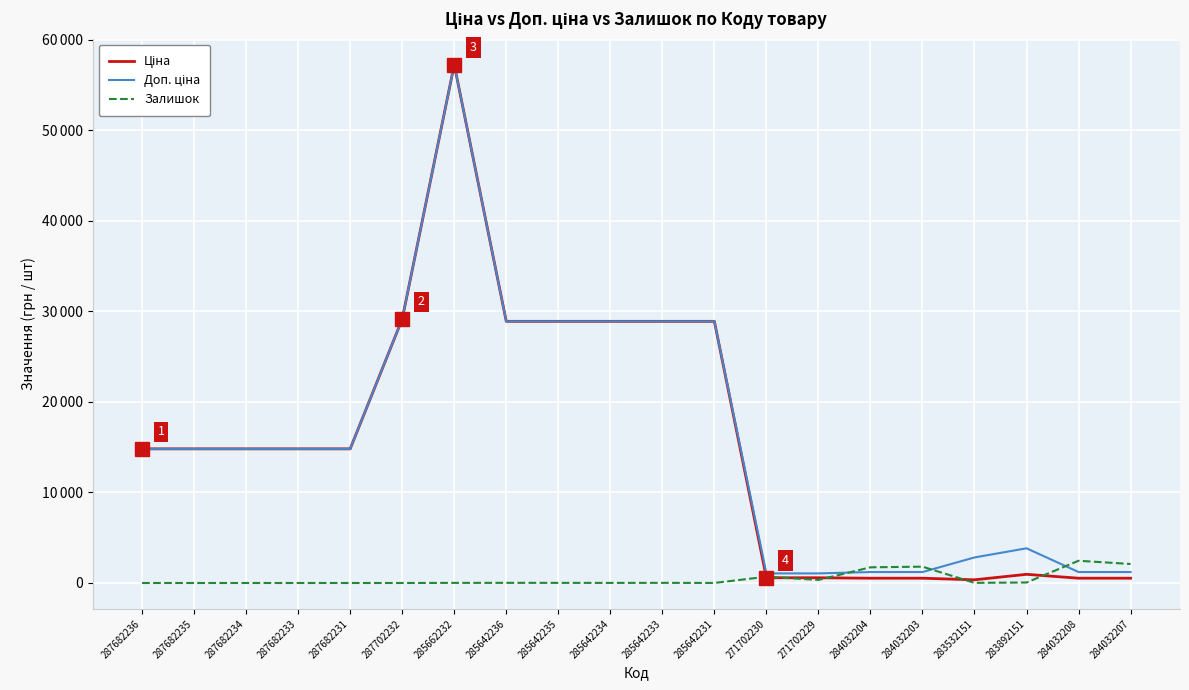

At which label is Залишок closest to 1228?

284032204